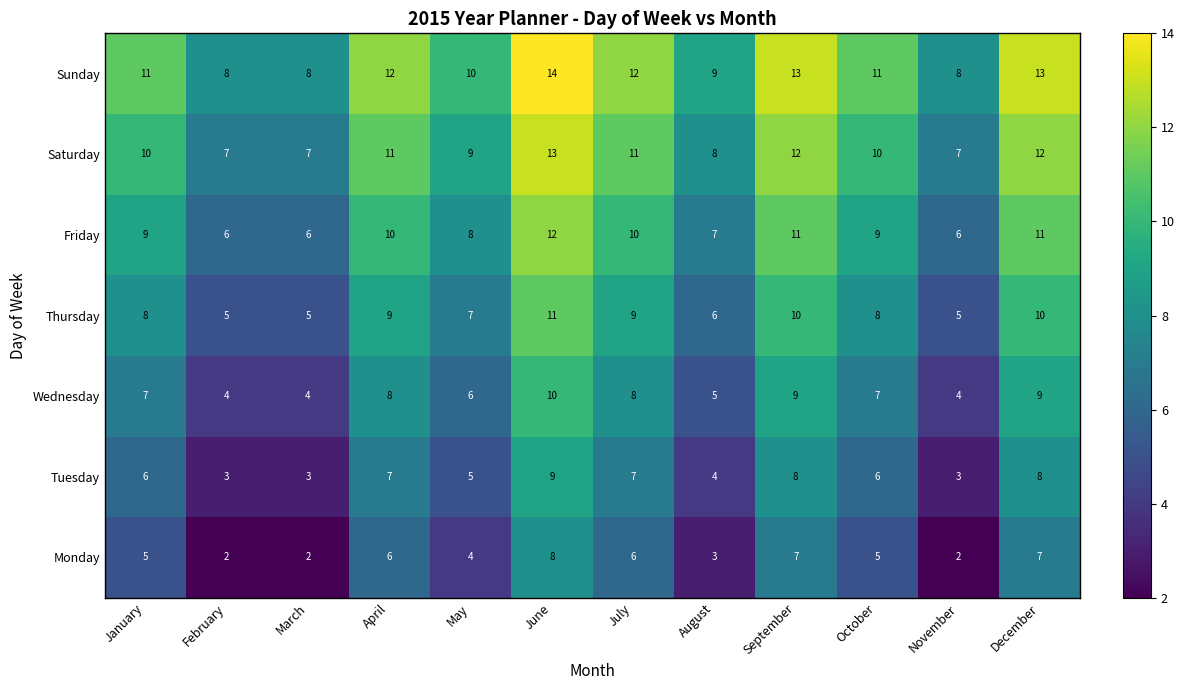

What is the difference between the highest and lowest values at June?

6